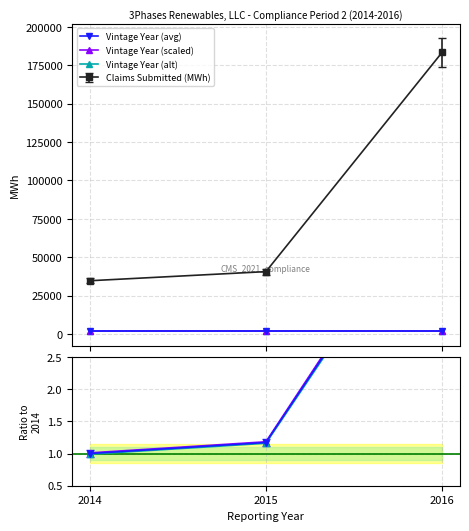

What is the minimum value for Ratio alt1?

1.0